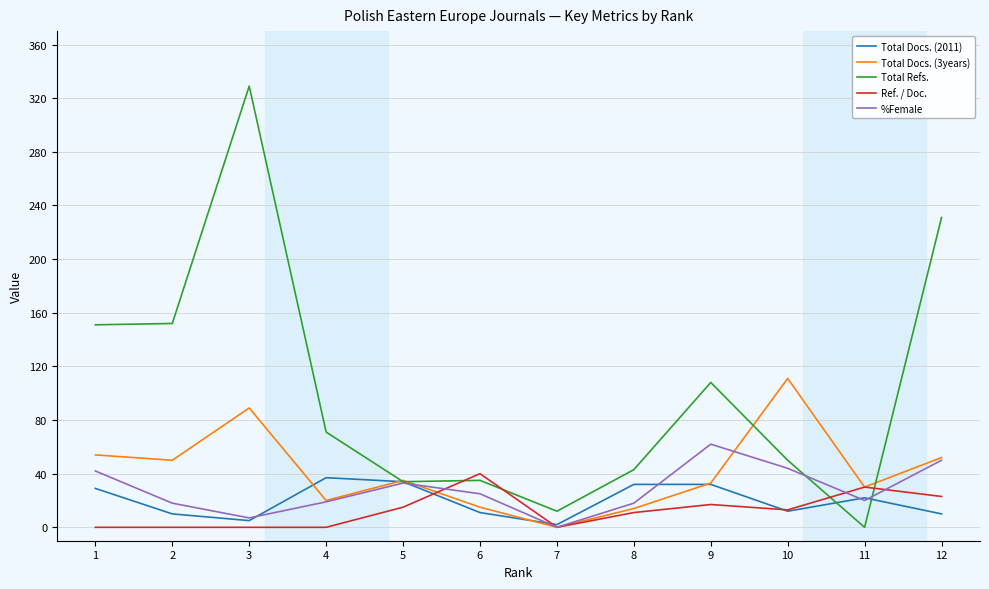

What is the sum of the %Female values at 11 and 5?

53